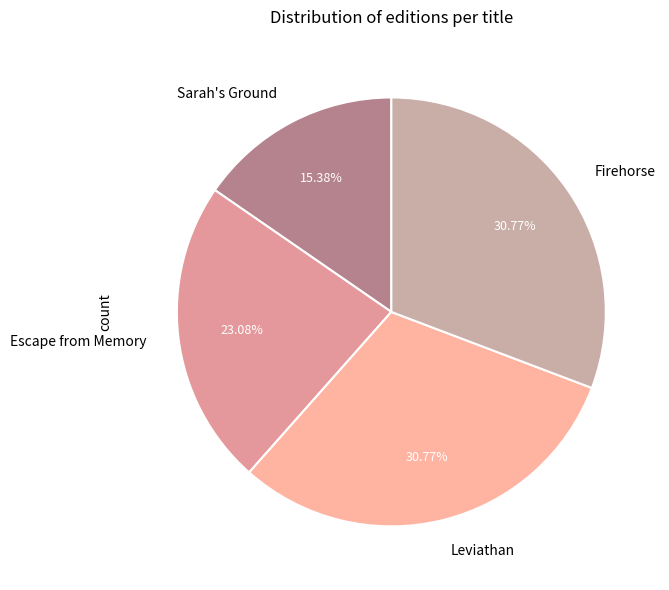

Which slice is the smallest?

Sarah's Ground